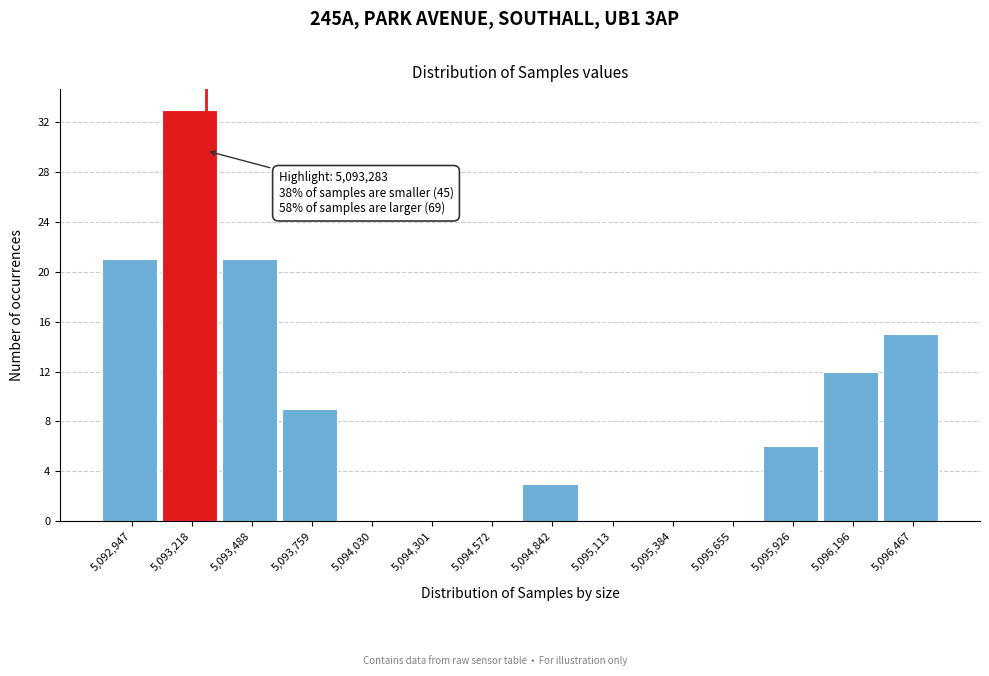

Which range on the x-axis has the tallest bar?

5093100 to 5093350